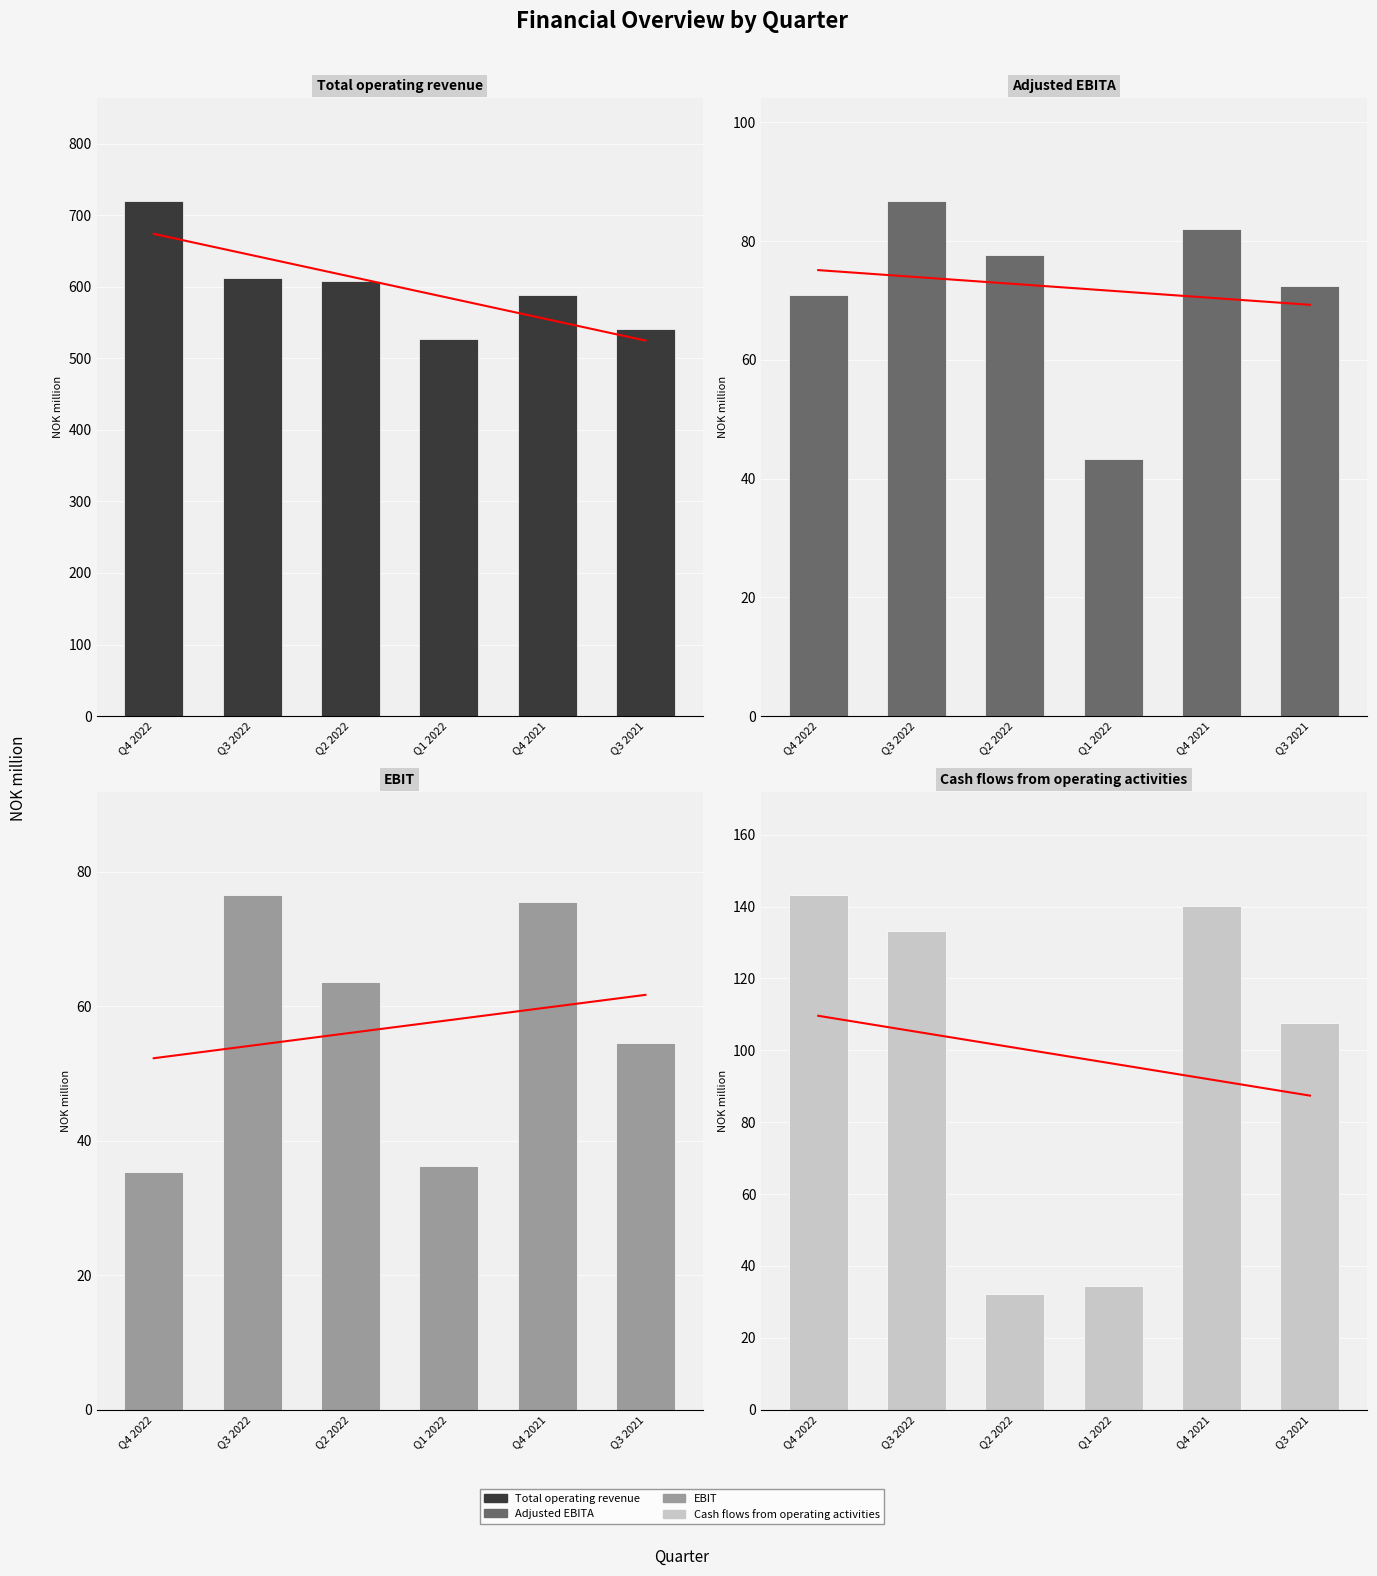

Is it true that EBIT equals 94.9 at Q2 2022?

False